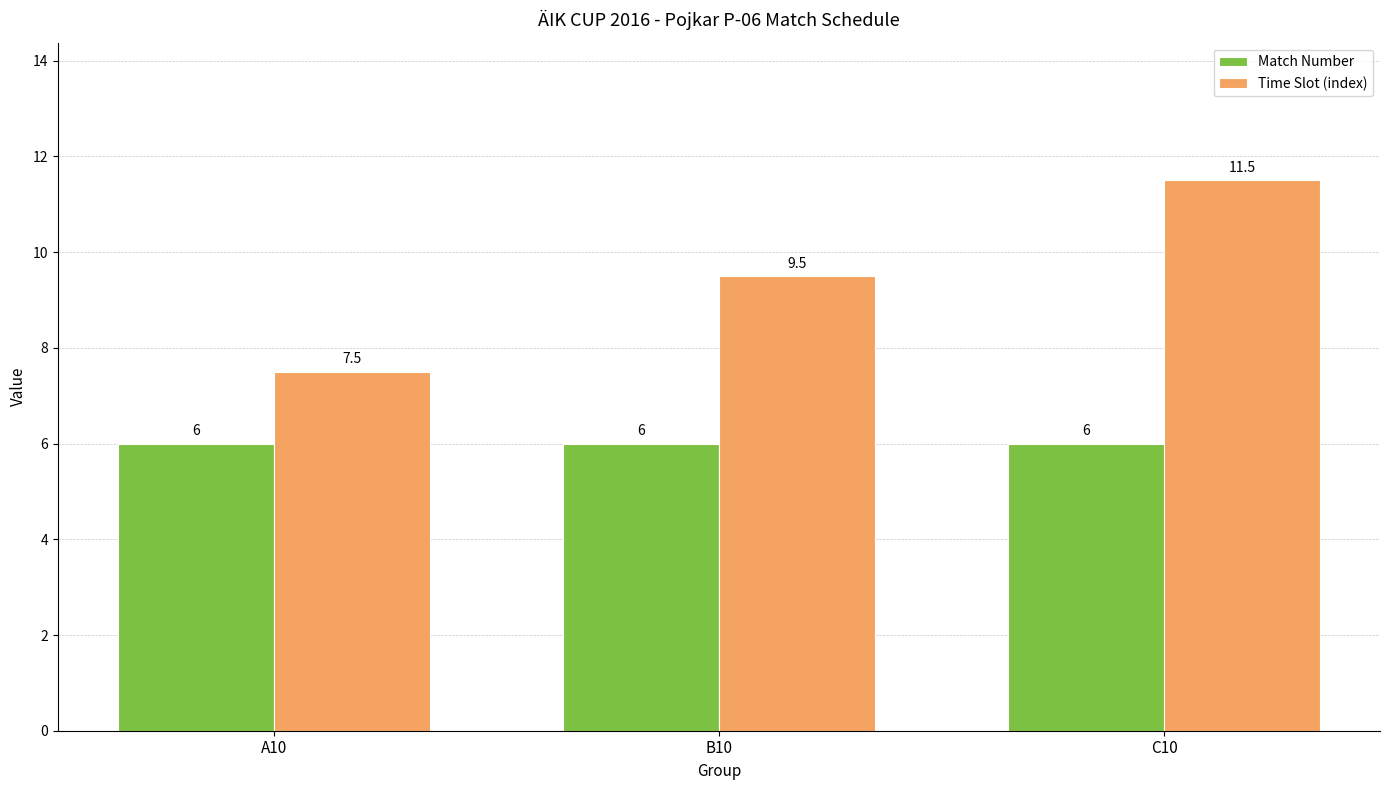

Which category has the highest value across all series?

C10